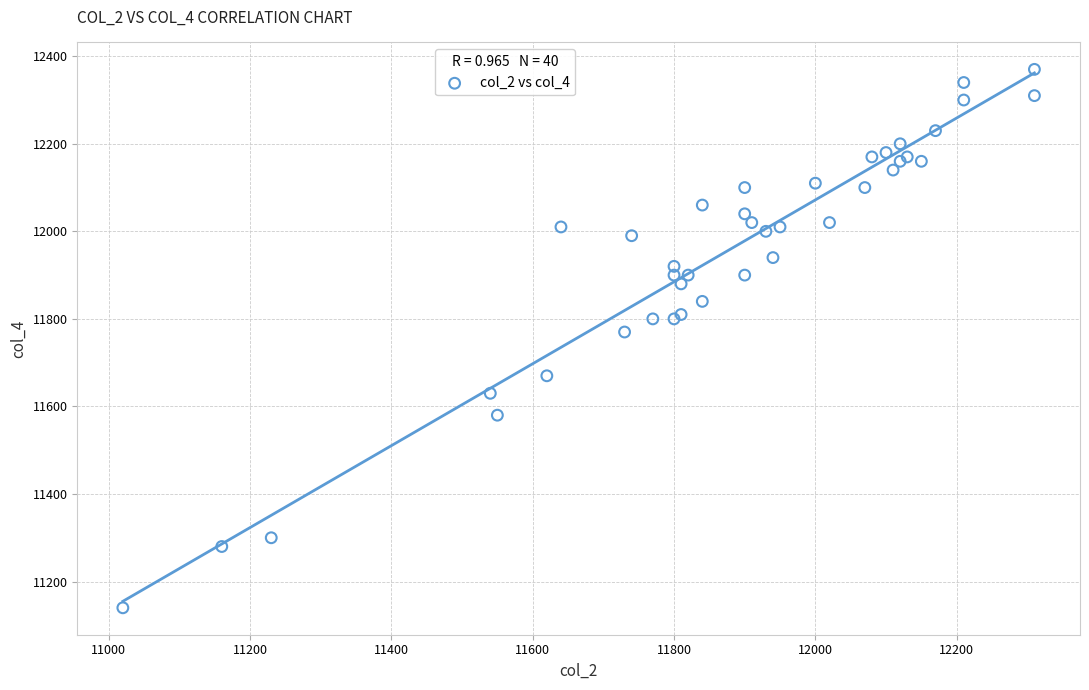

What Y value in the scatter plot is closest to 11755?

11770